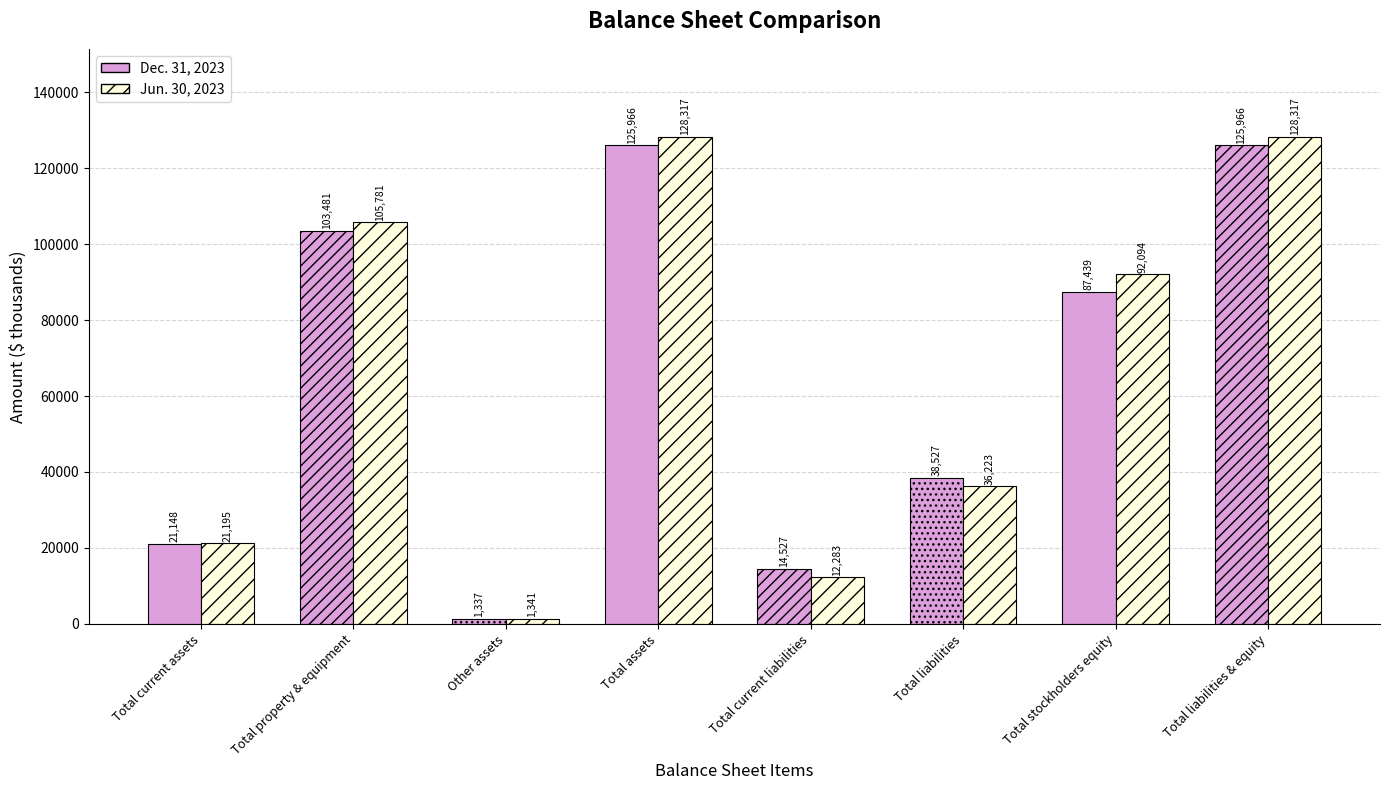

What is the highest value of the Jun. 30, 2023 series?

128317